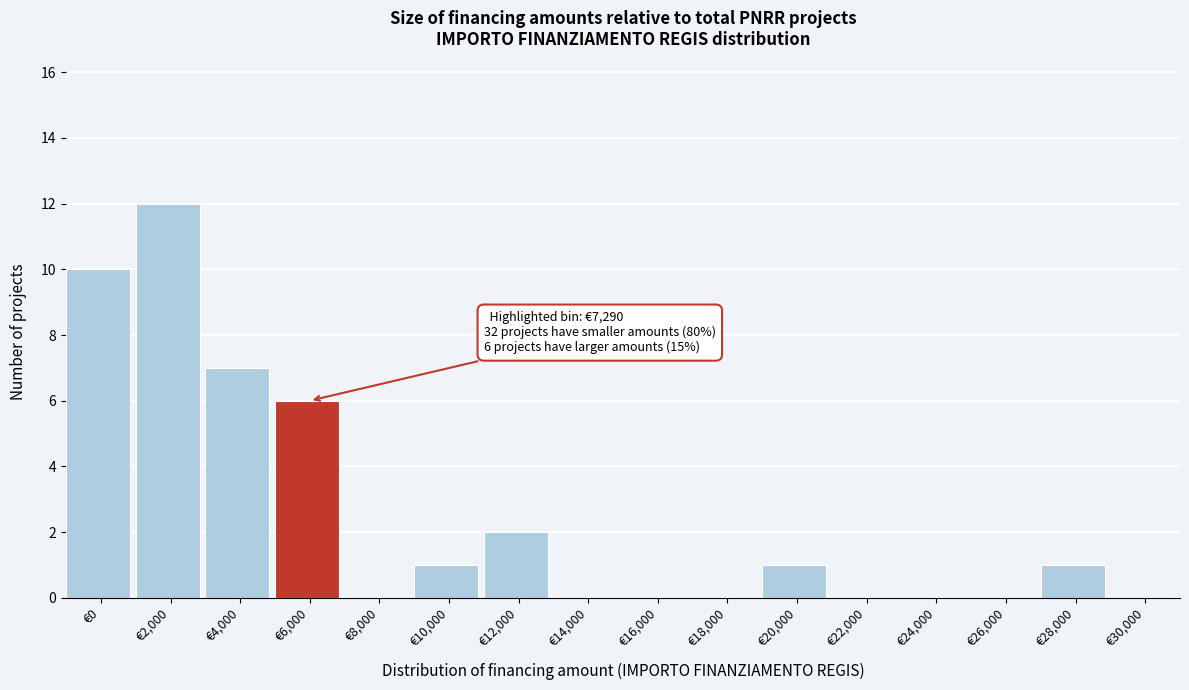

Reading left to right, transcribe all the data shown in this chart.

€0=10	€2,000=12	€4,000=7	€6,000=6	€8,000=0	€10,000=1	€12,000=2	€14,000=0	€16,000=0	€18,000=0	€20,000=1	€22,000=0	€24,000=0	€26,000=0	€28,000=1	€30,000=0